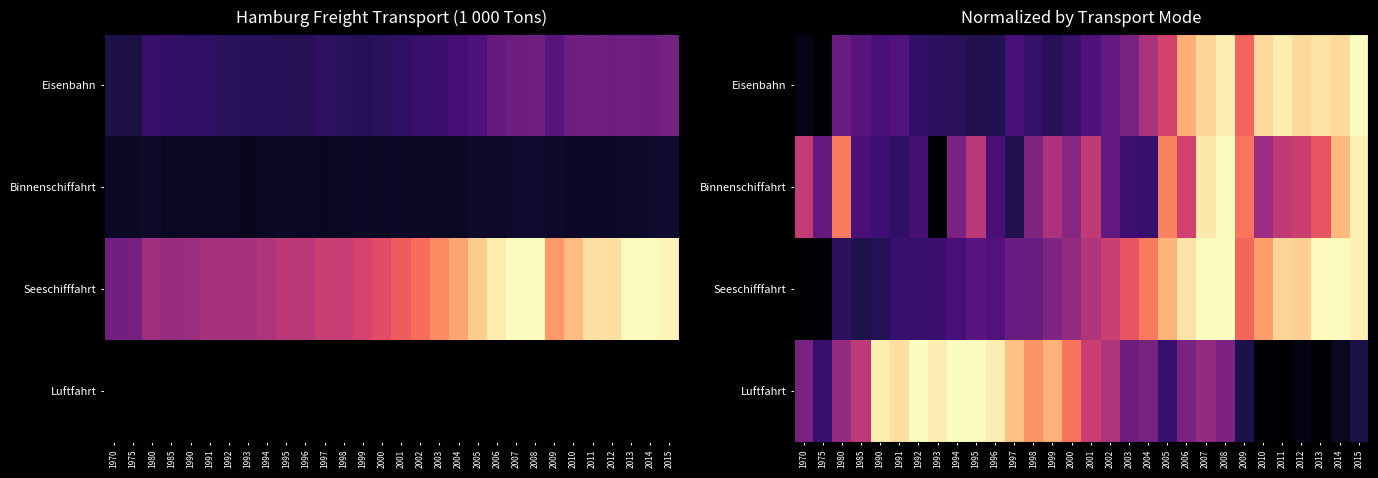

Between 1975 and 2007, which series saw the biggest shift?

Seeschifffahrt